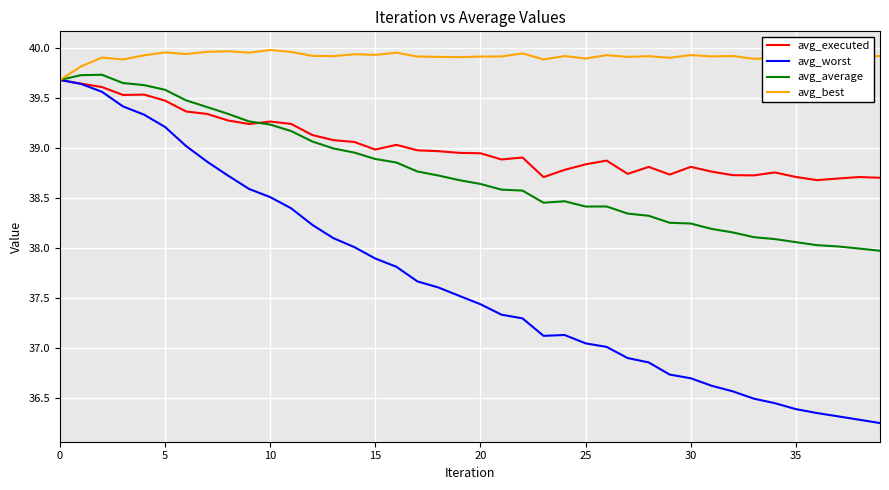

Which series has the largest range (max minus min)?

avg_worst